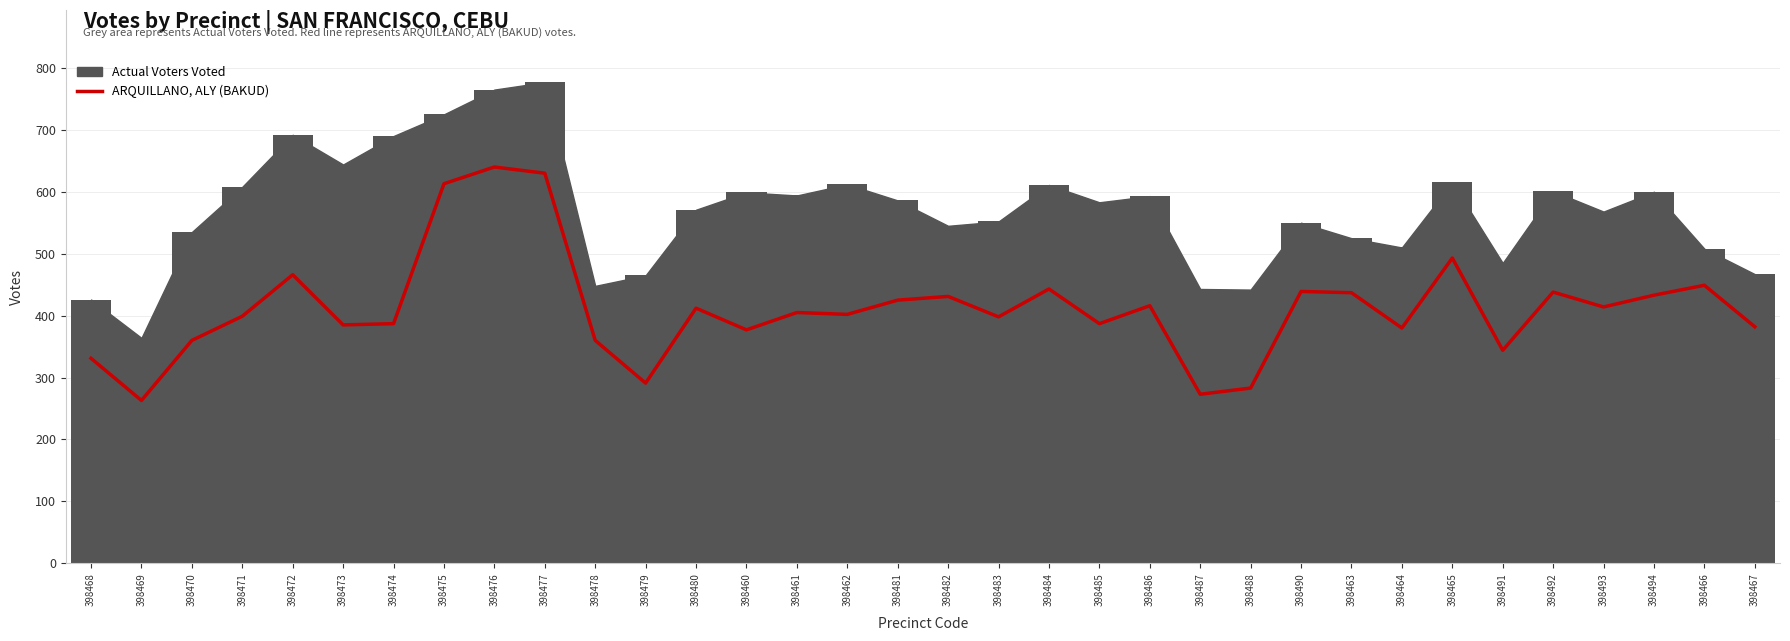

What is the value of the 32nd bar from the left?

433